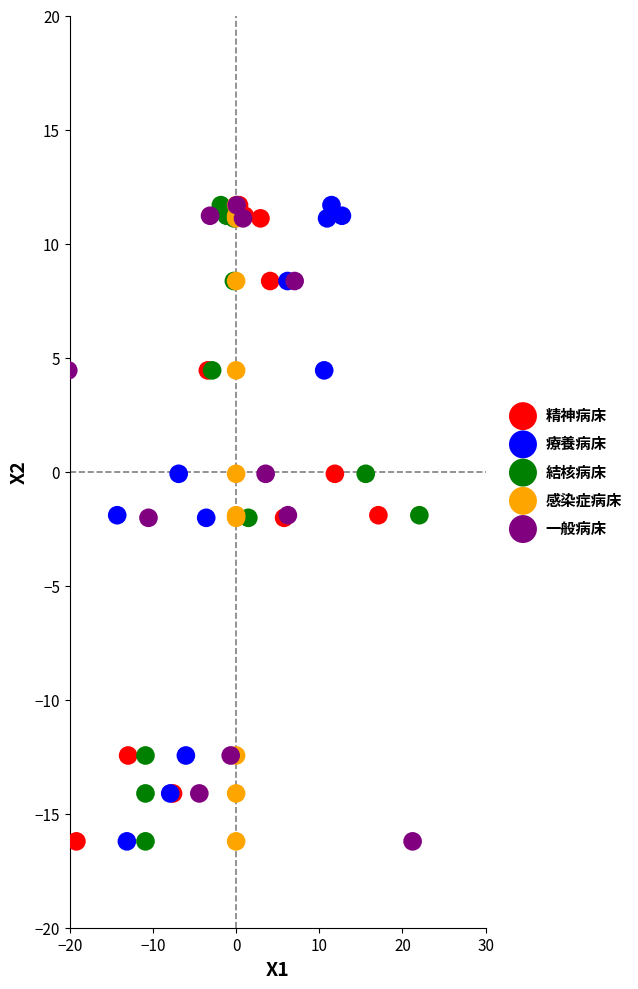

What are all the series names shown in the legend?

精神病床, 療養病床, 結核病床, 感染症病床, 一般病床